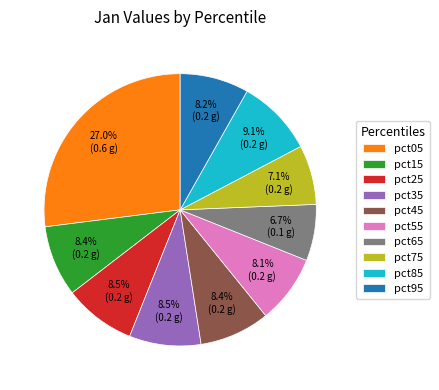

Is there any slice that represents more than half of the pie?

No